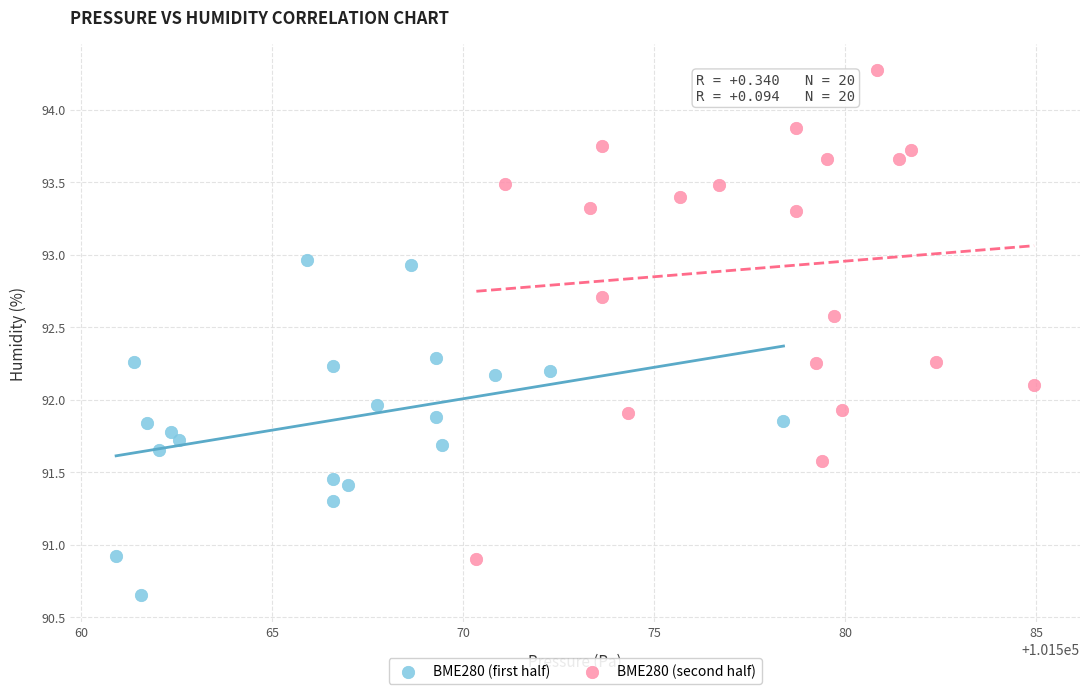

Which series reaches the maximum Y coordinate?

BME280 (second half)